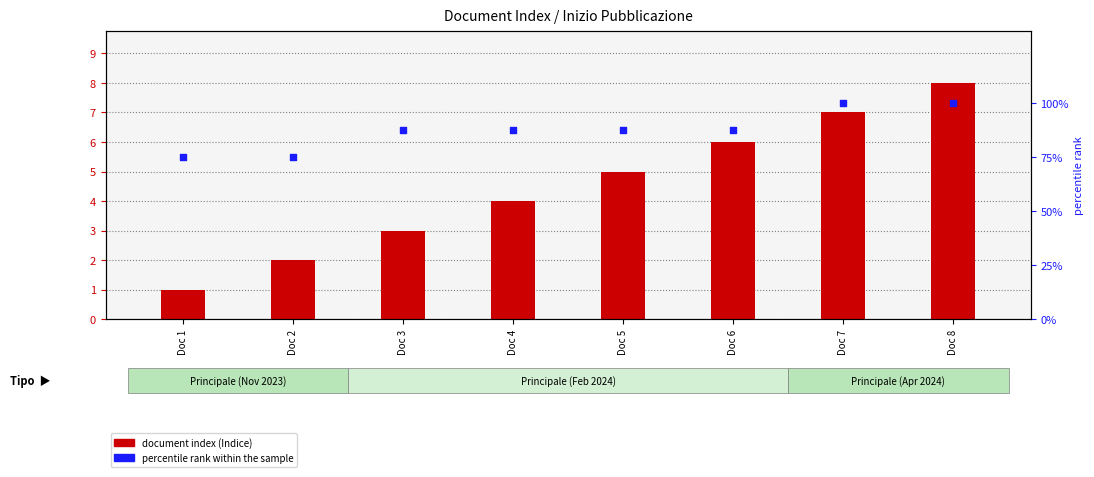

At which category is the sum across all series the highest?

Doc 8